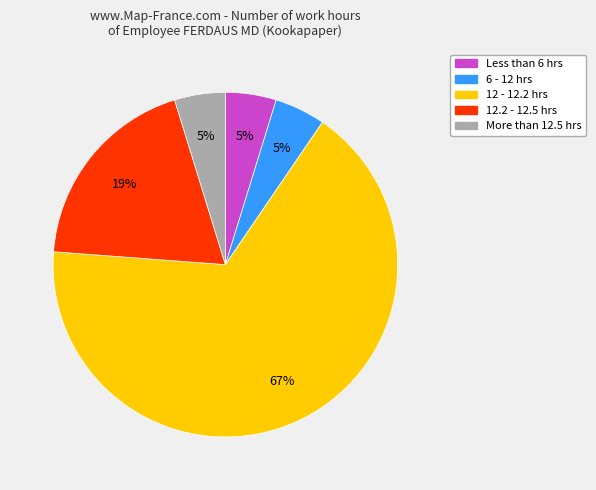

Is there any slice that represents more than half of the pie?

Yes